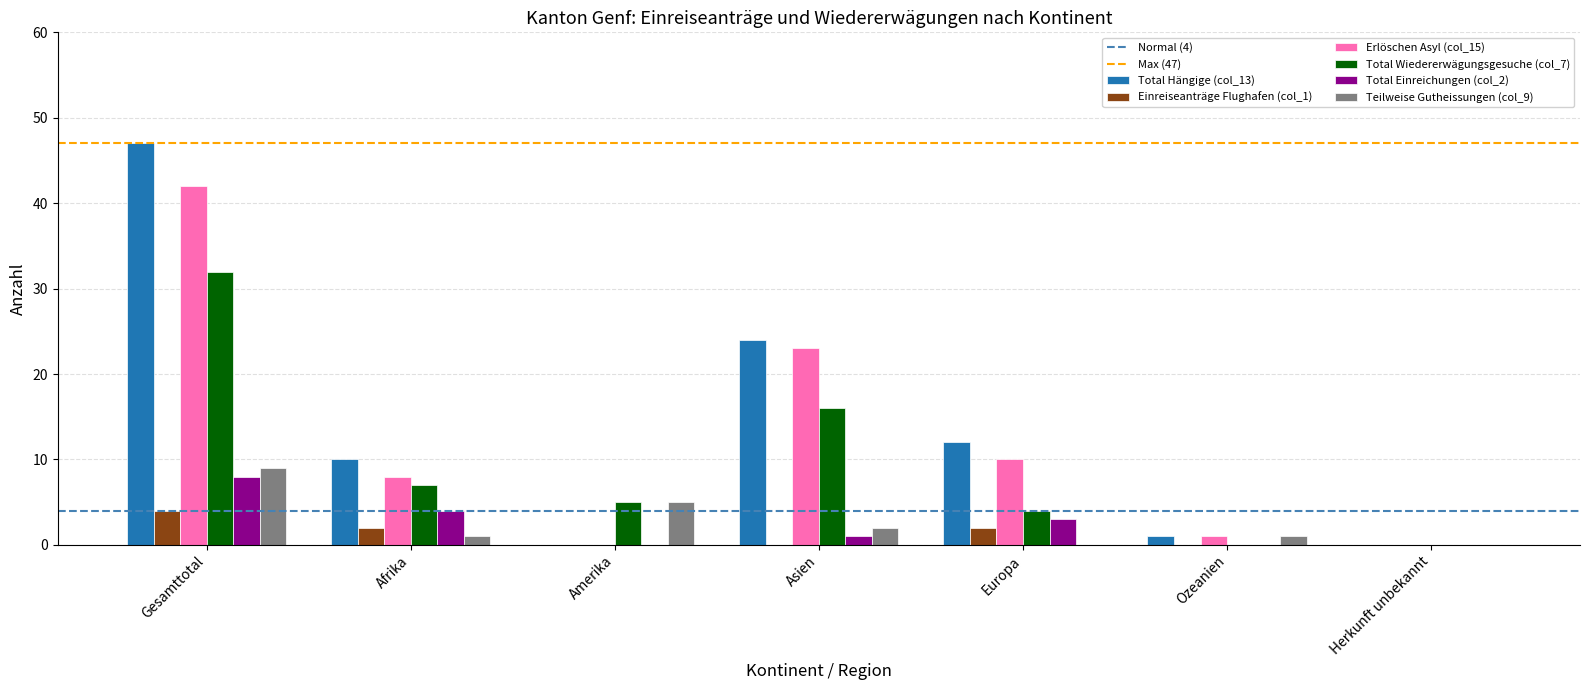

What is the average value of the Total Wiedererwägungsgesuche (col_7) series?

9